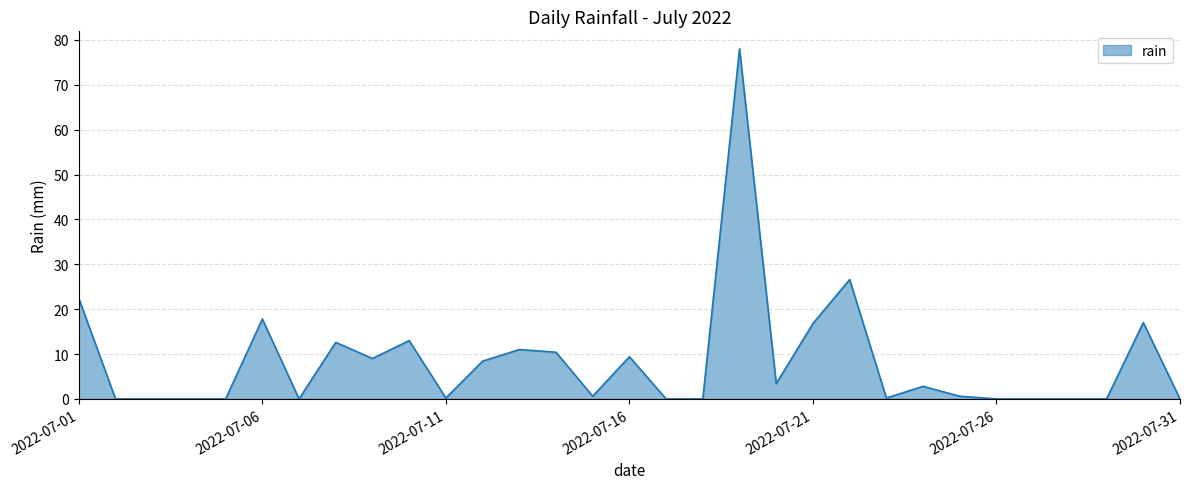

What is the greatest value displayed?

78.0